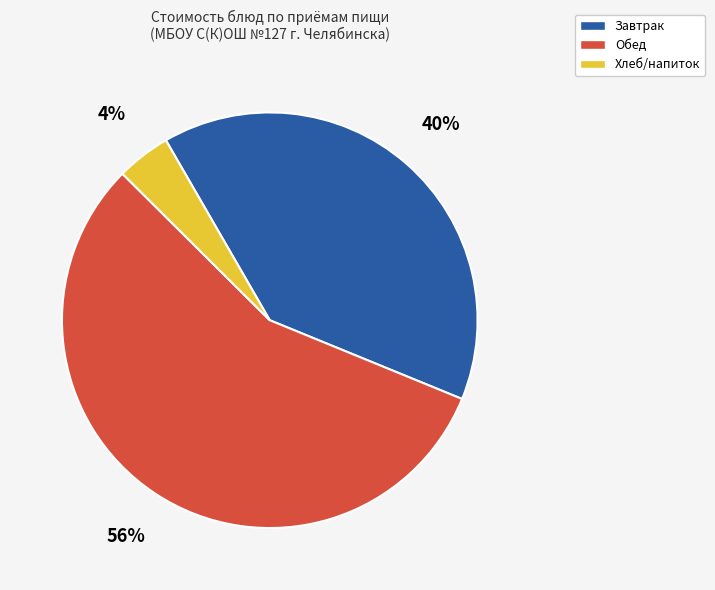

To the nearest percent, what is the difference between the largest and smallest slice percentages?

52%